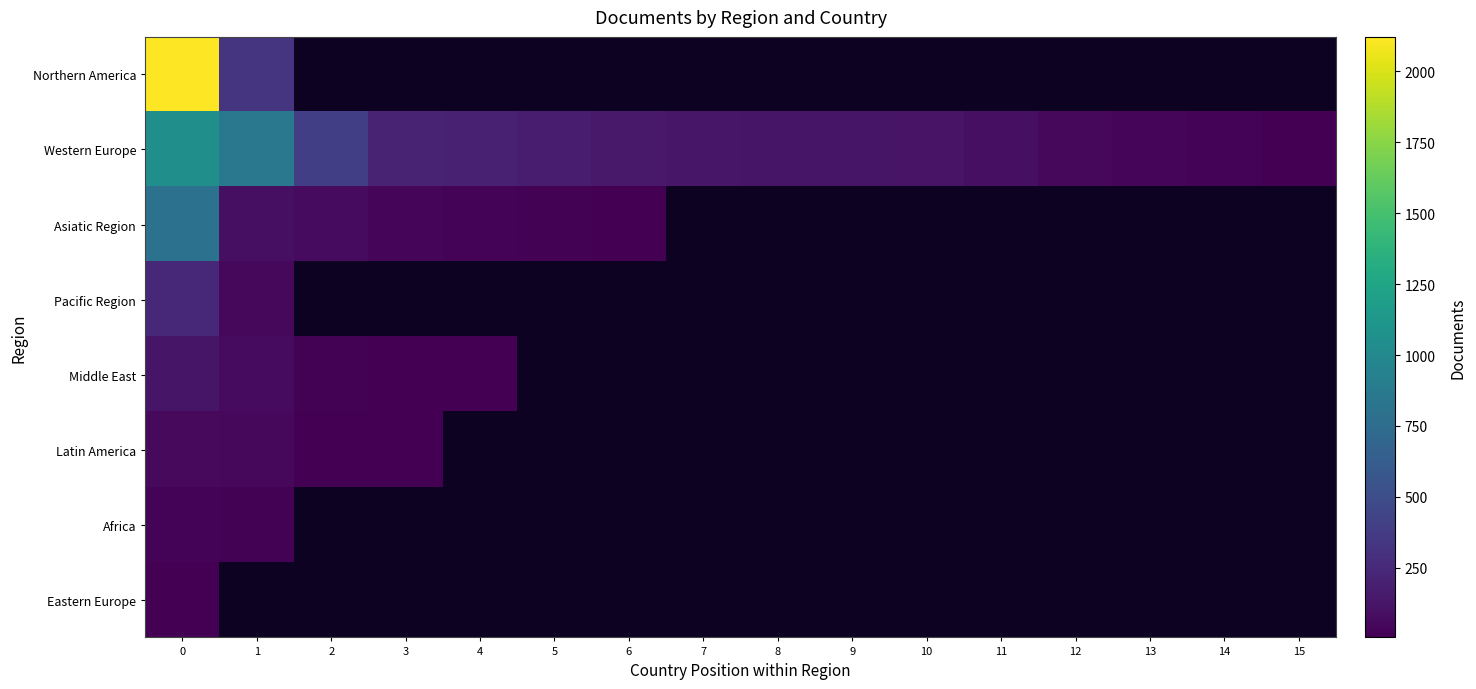

Rank the series by their maximum value, from highest to lowest.

Northern America, Western Europe, Asiatic Region, Pacific Region, Middle East, Latin America, Africa, Eastern Europe